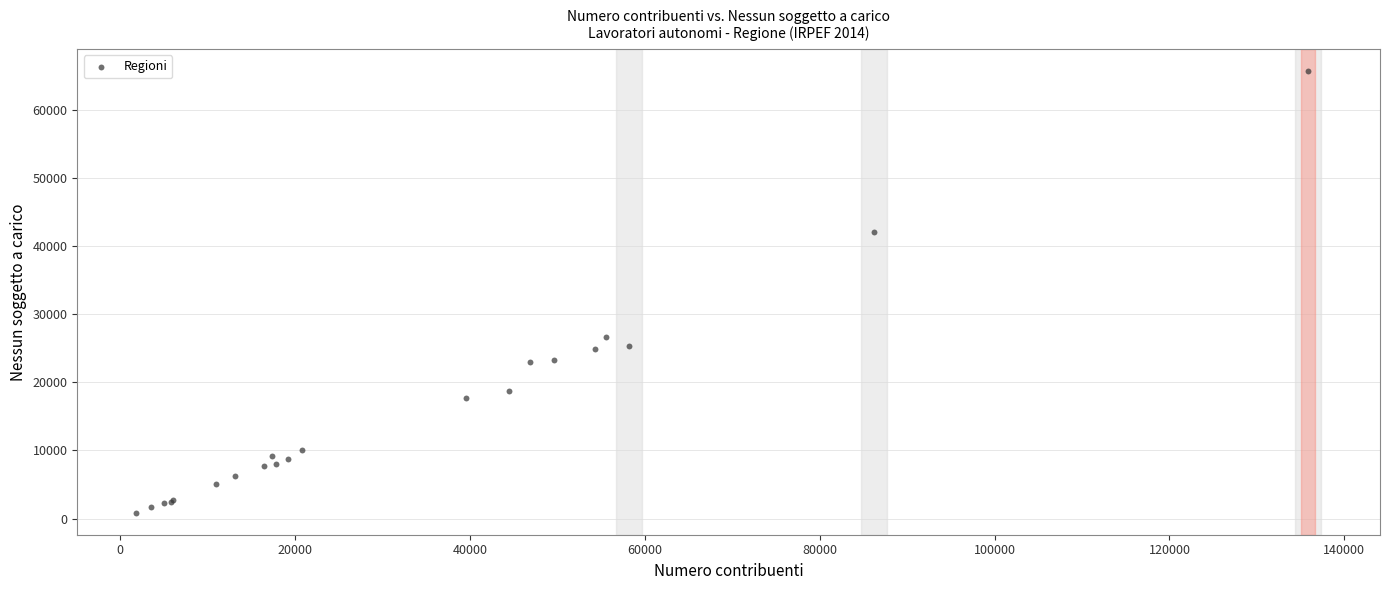

What Y value in the scatter plot is closest to 33292?

26602